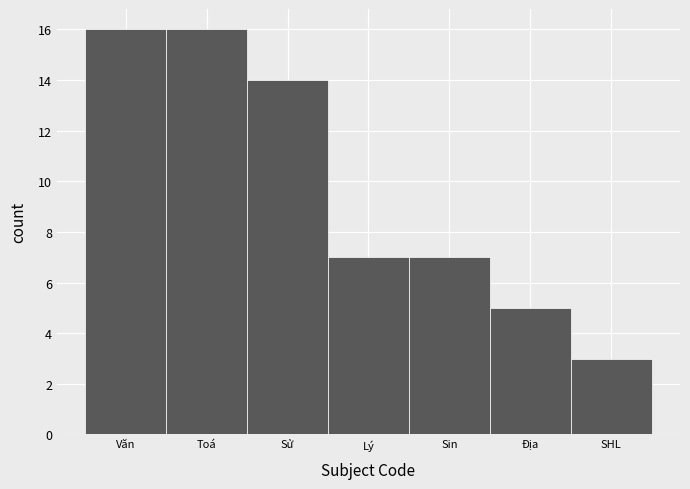

Reading left to right, list all the values displayed in this chart.

Văn=16	Toá=16	Sử=14	Lý=7	Sin=7	Địa=5	SHL=3